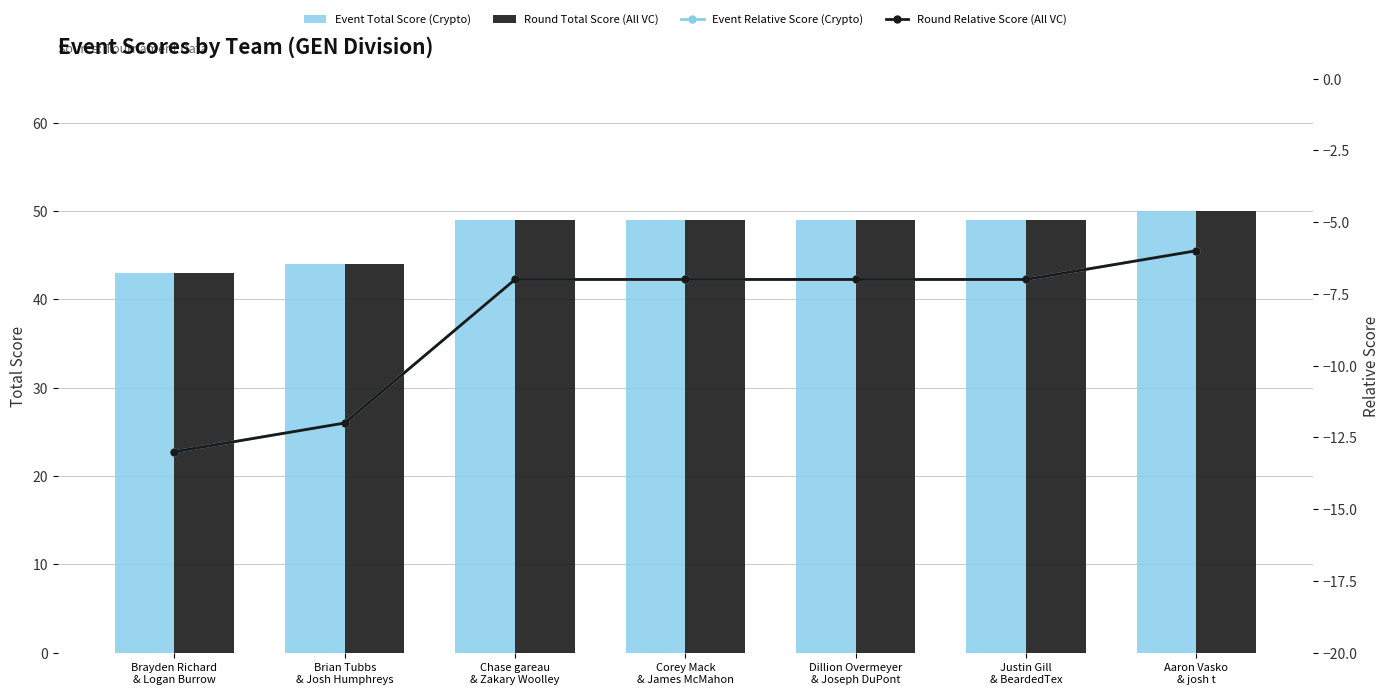

What is the difference between the Event Total Score (Crypto) values at Brian Tubbs
& Josh Humphreys and Aaron Vasko
& josh t?

6